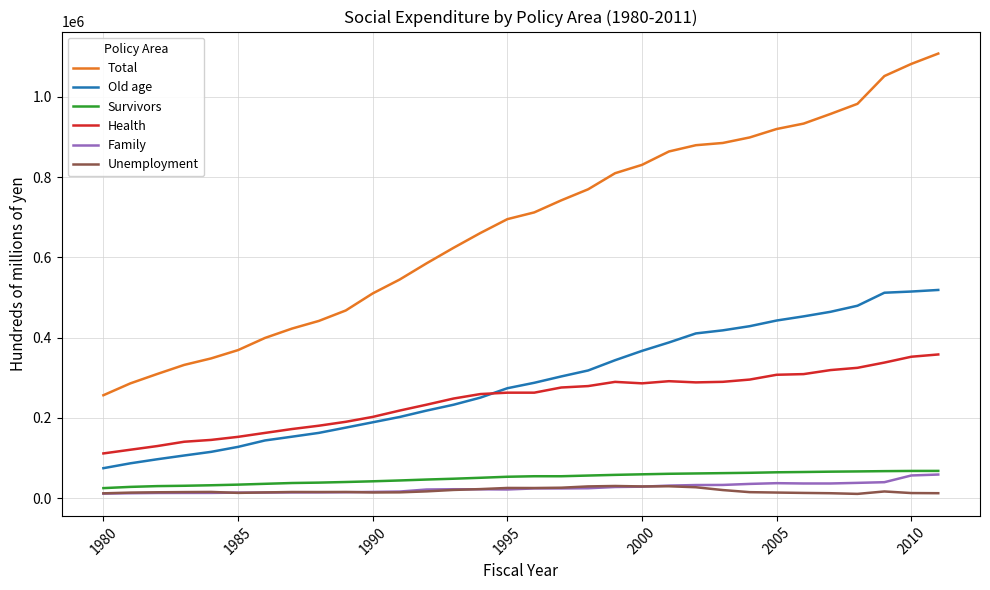

Which series has the largest range (max minus min)?

Total